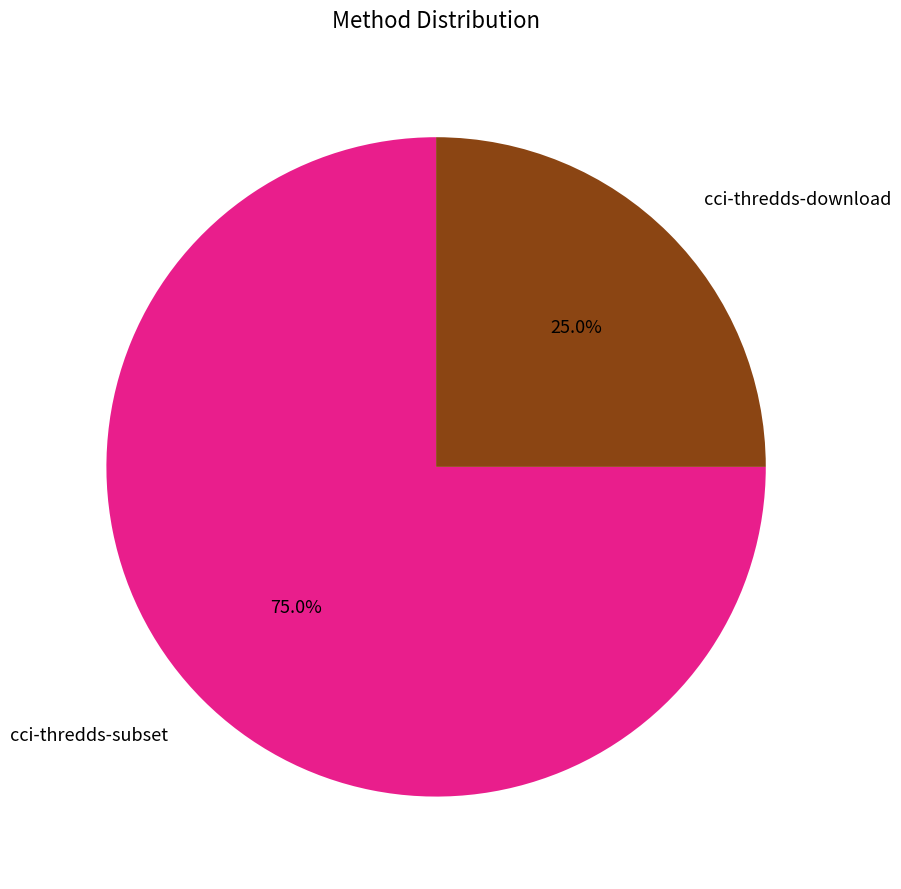

Between cci-thredds-download and cci-thredds-subset, which is larger?

cci-thredds-subset